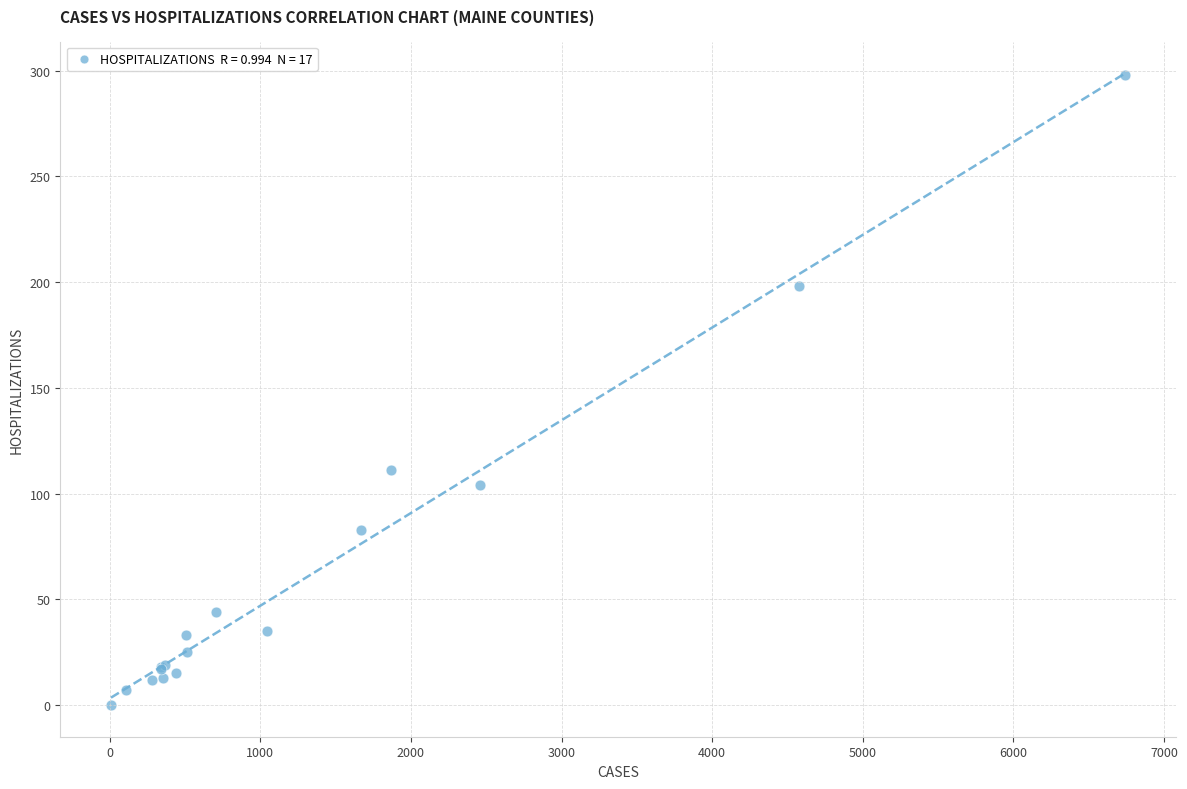

What Y value in the scatter plot is closest to 149?

111